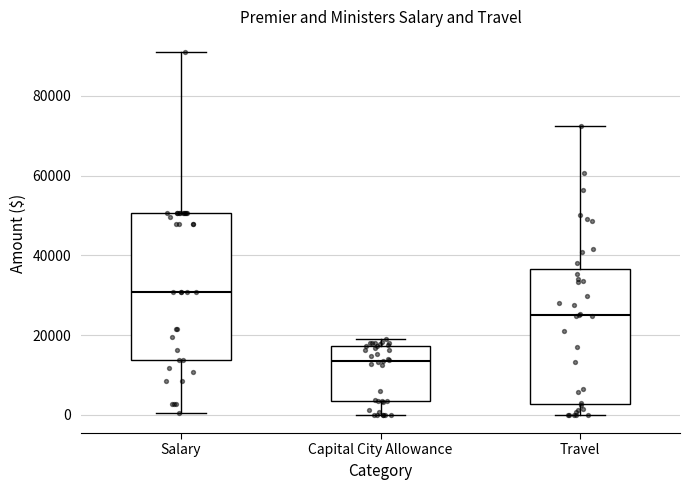

Reading left to right, read every box against the y-axis: the position of its median line, the range the box covers, and the ends of its whiskers. The values are not printed on the chart, so give them approximately, as read against the axis.

Salary: median 30000, box 14000 to 50000, whiskers 0 to 90000
Capital City Allowance: median 14000, box 4000 to 18000, whiskers 0 to 20000
Travel: median 26000, box 2000 to 36000, whiskers 0 to 72000